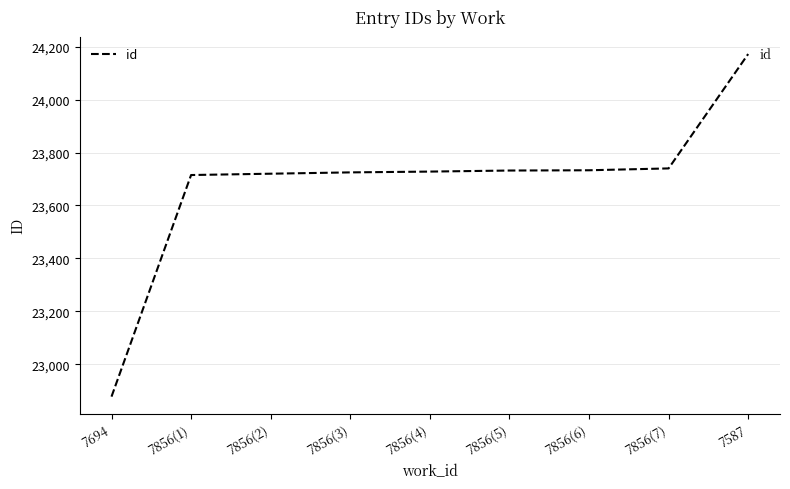

Which category has the highest value across all series?

7587